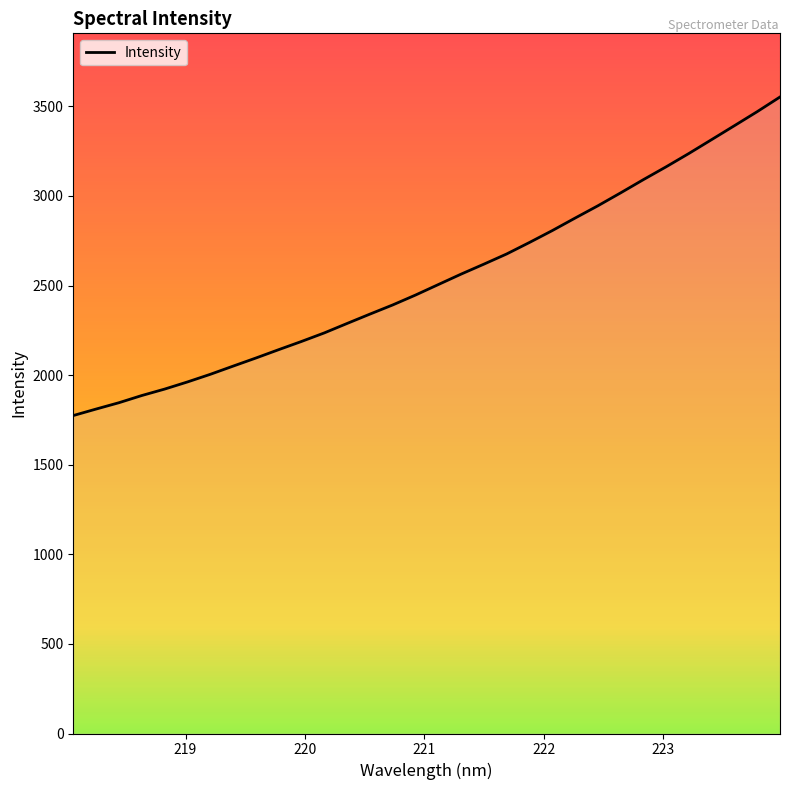

What is the difference between the maximum and minimum values?

1777.8